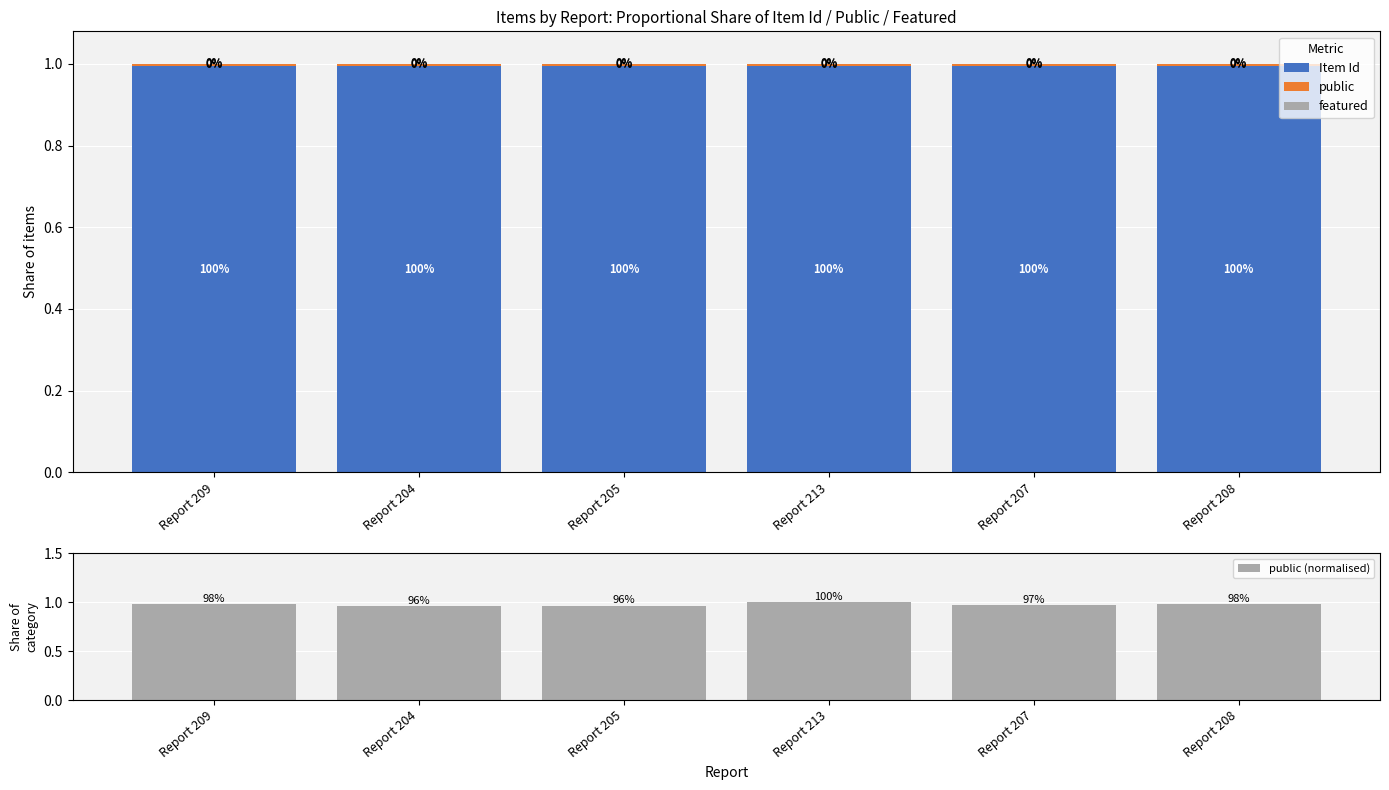

Which series has the largest range (max minus min)?

public (normalised)